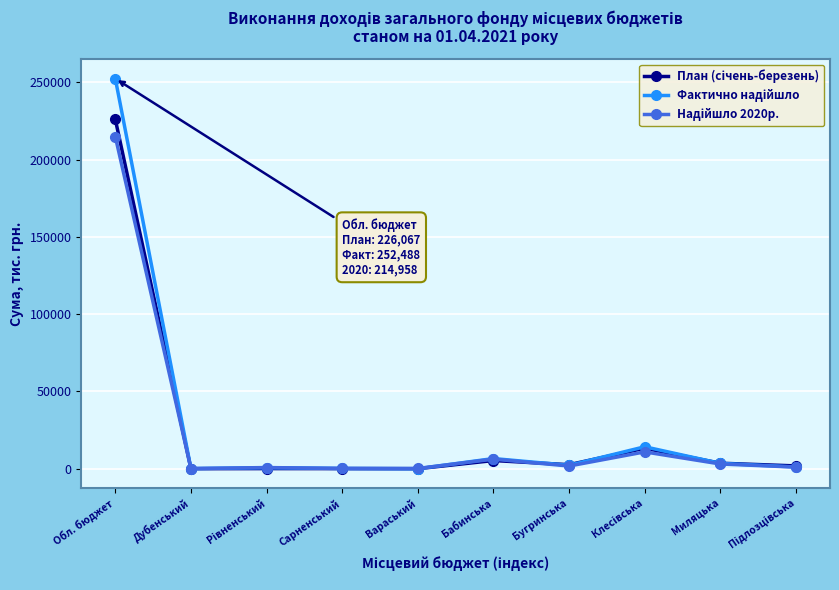

What position from the left is Бабинська?

6